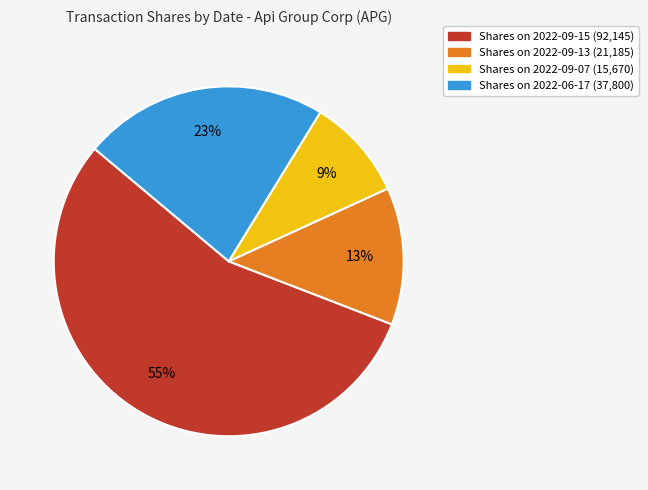

Which has a higher value, Shares on 2022-09-13 (21,185) or Shares on 2022-06-17 (37,800)?

Shares on 2022-06-17 (37,800)